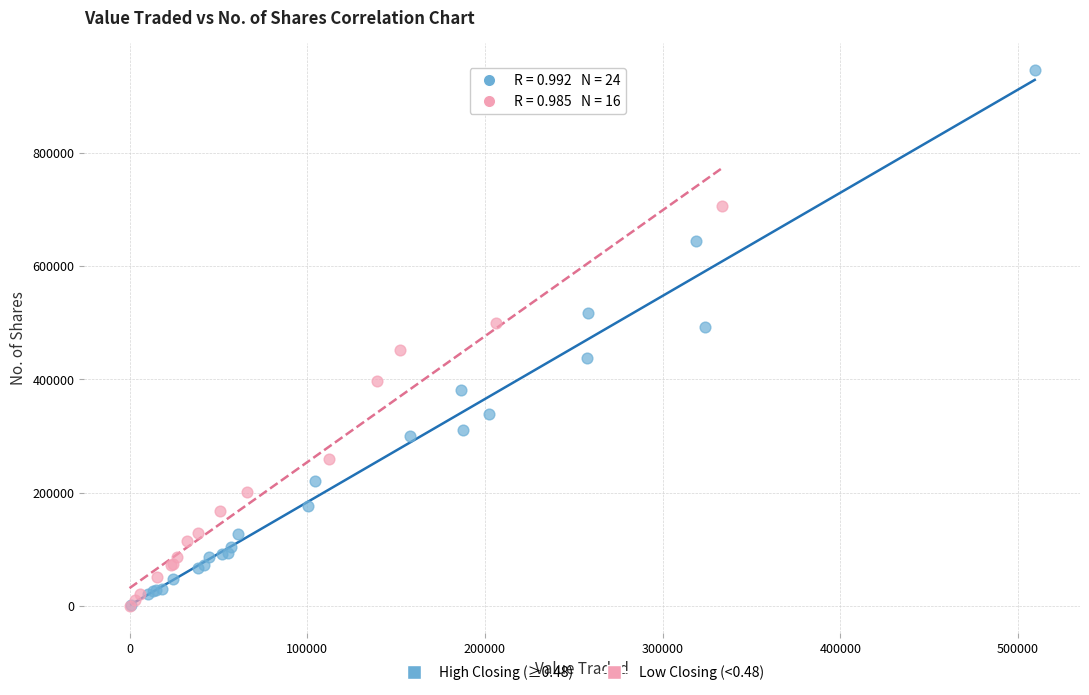

Which series contains the highest Y value?

High Closing (≥0.48)